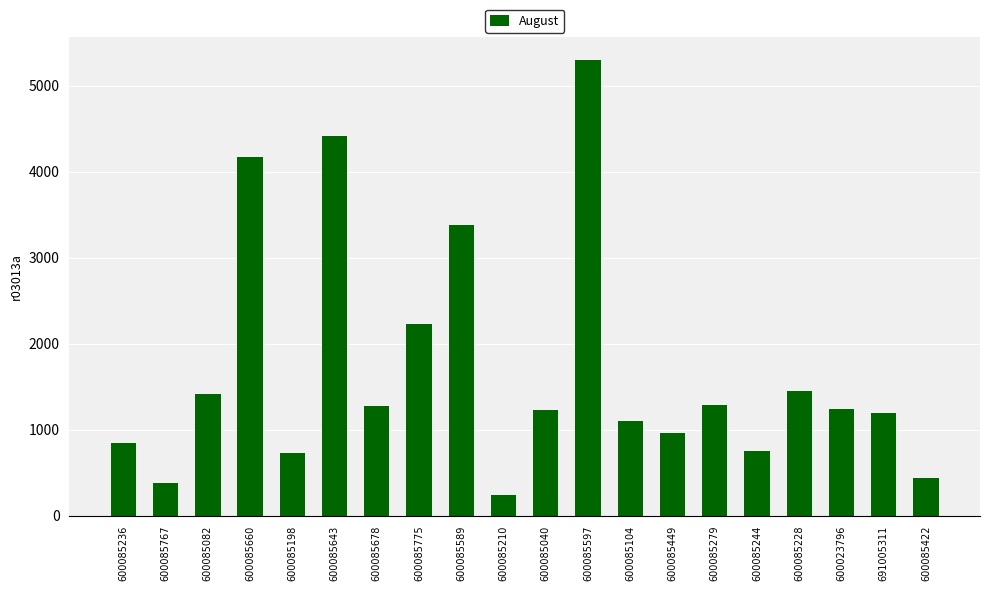

Are the bars grouped side by side (vs. stacked)?

No